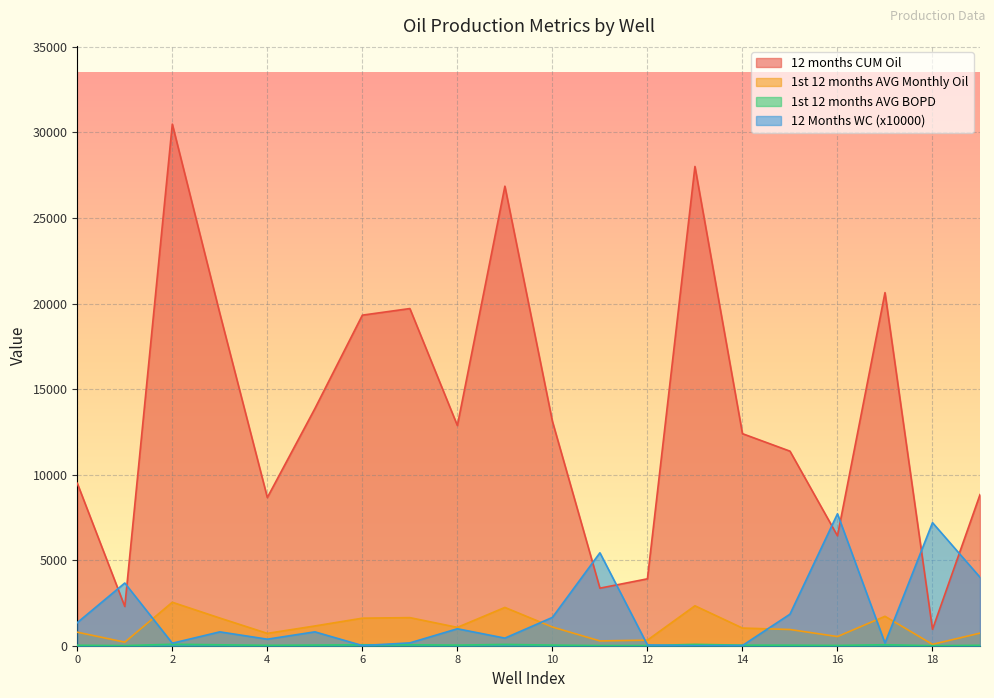

Rank the series by their maximum value, from lowest to highest.

1st 12 months AVG BOPD, 1st 12 months AVG Monthly Oil, 12 Months WC, 12 months CUM Oil